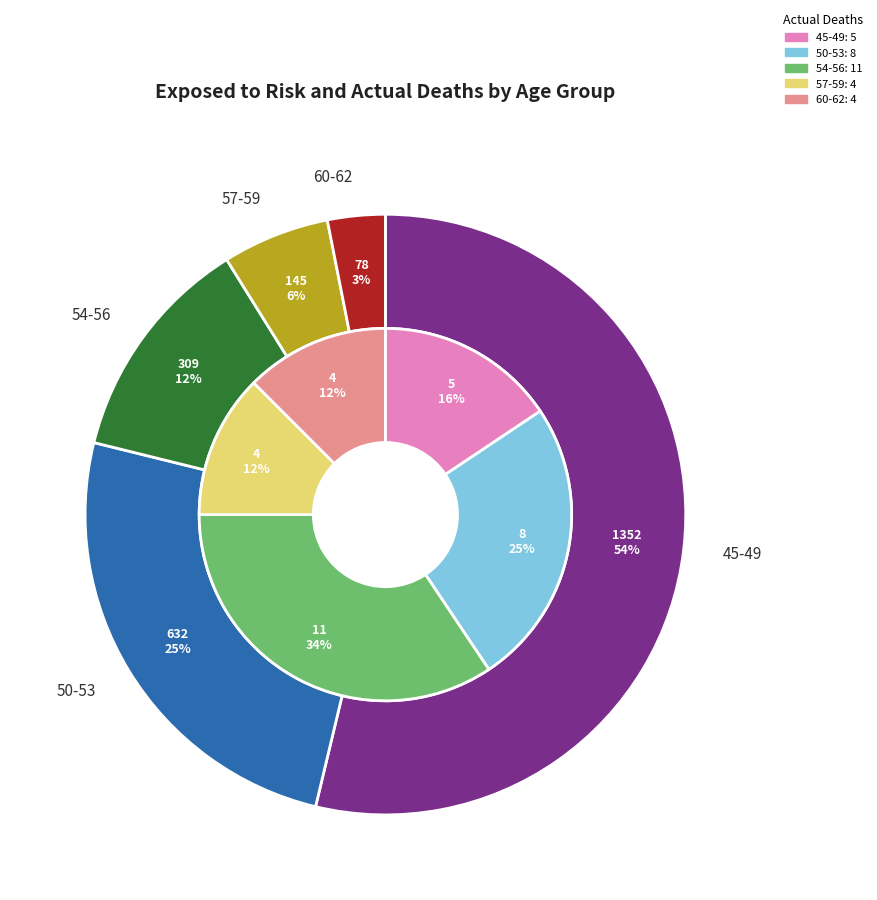

Does any single category account for the majority?

Yes